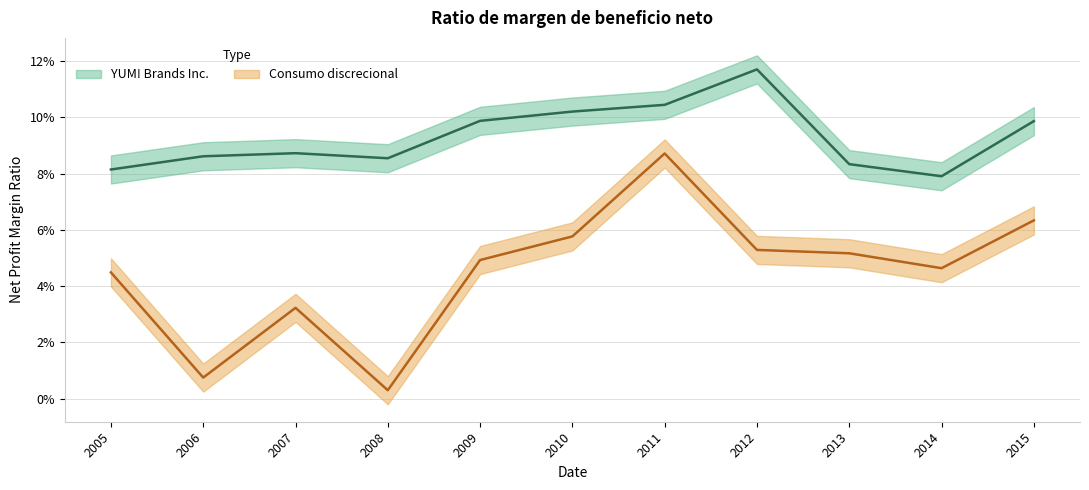

What are all the series names shown in the legend?

YUM! Brands Inc., Consumo discrecional